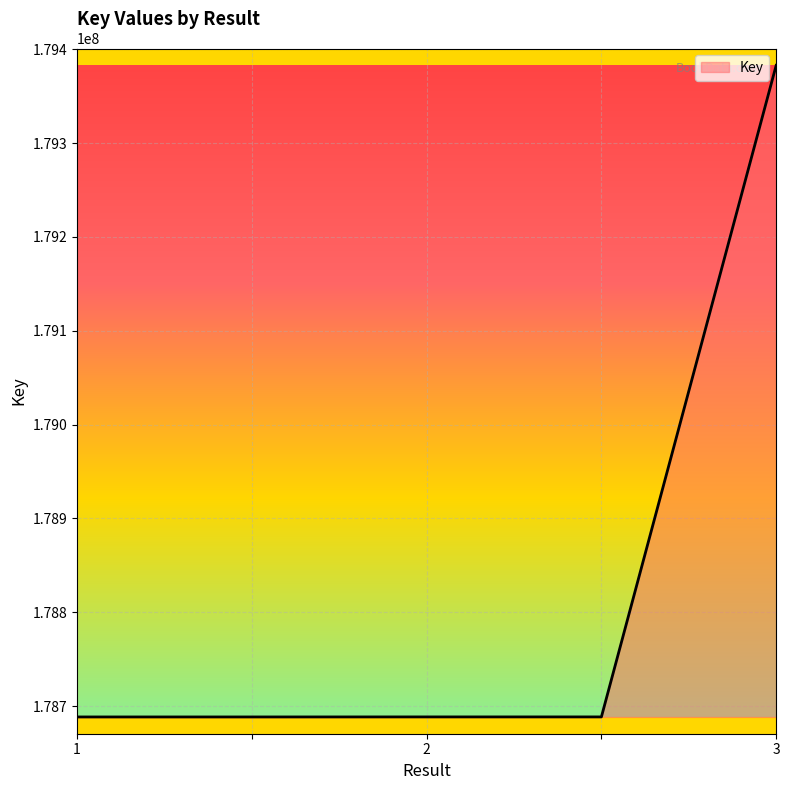

True or false: the data has more than 2 interior local peaks.

False